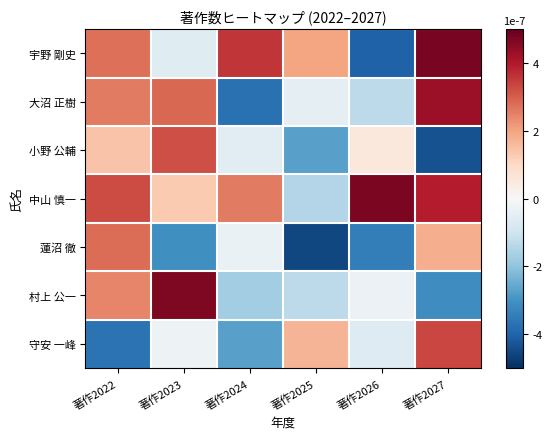

Rank the series by their maximum value, from lowest to highest.

蓮沼 徹, 小野 公輔, 守安 一峰, 大沼 正樹, 村上 公一, 中山 慎一, 宇野 剛史